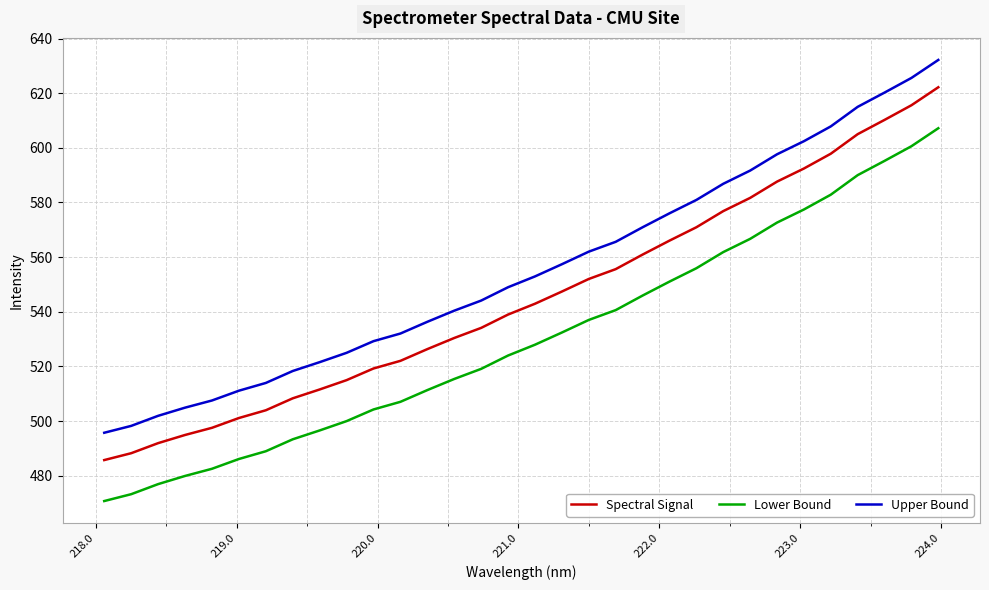

Which series has the largest total across all categories?

Upper Bound